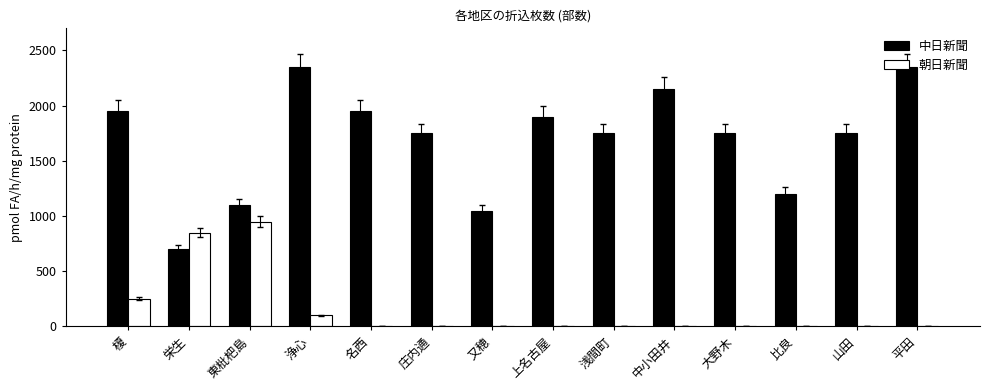

What is the maximum value for 中日新聞?

2350